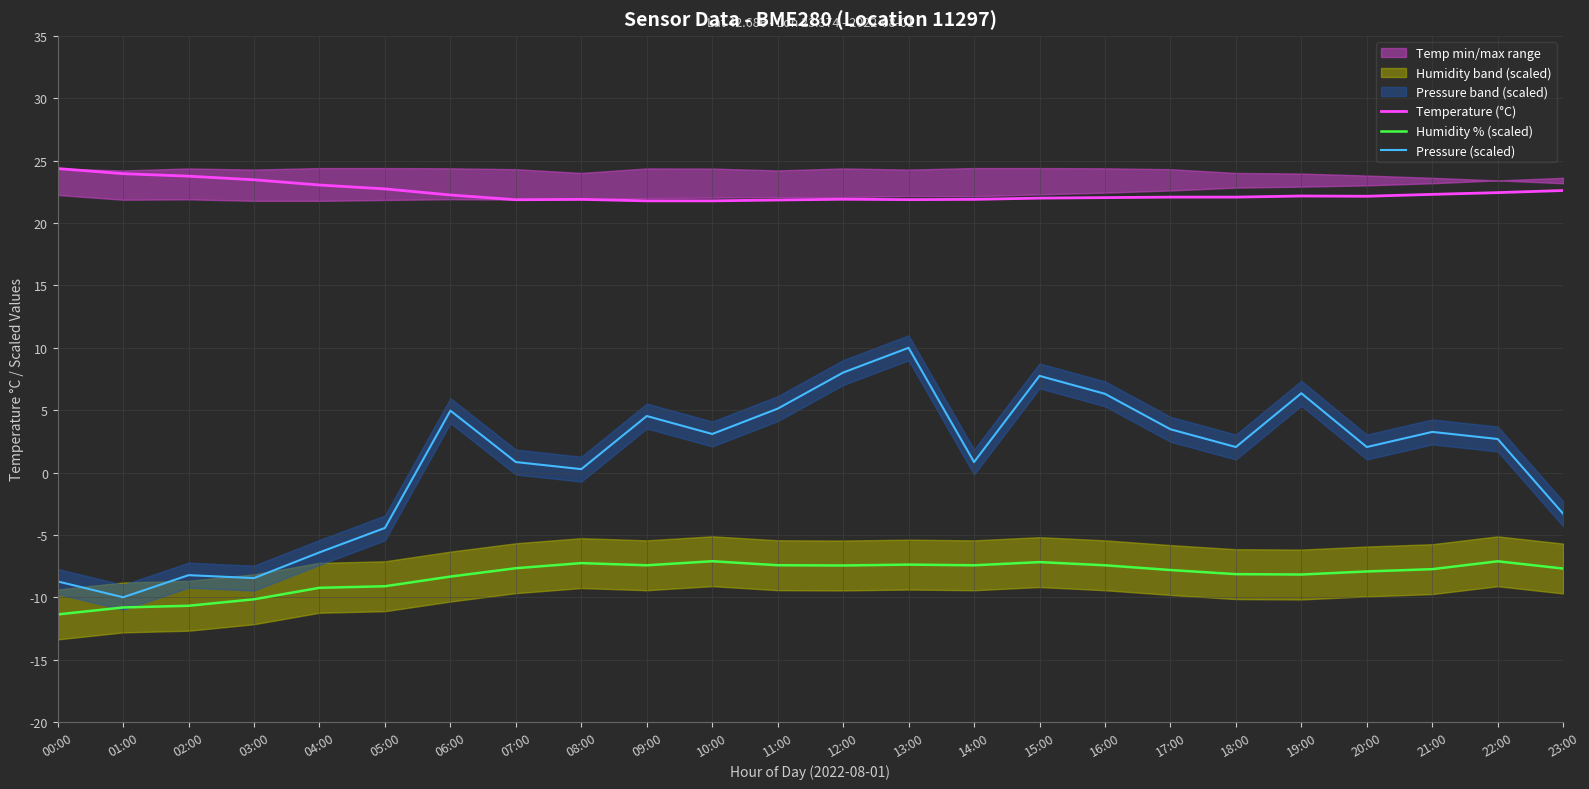

What is the average value of the Temperature (°C) series?

22.4